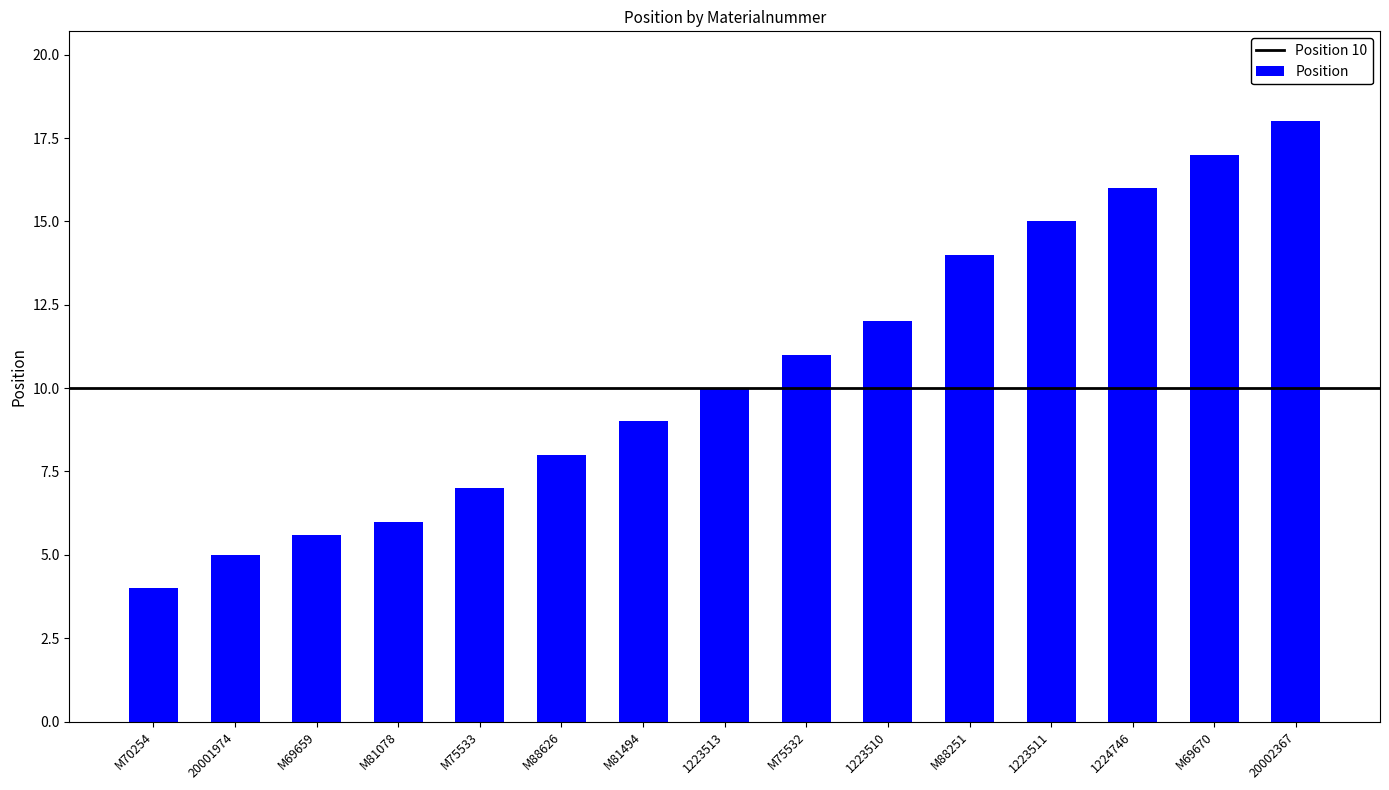

Rank the categories by value from lowest to highest.

M70254, 20001974, M69659, M81078, M75533, M88626, M81494, 1223513, M75532, 1223510, M88251, 1223511, 1224746, M69670, 20002367